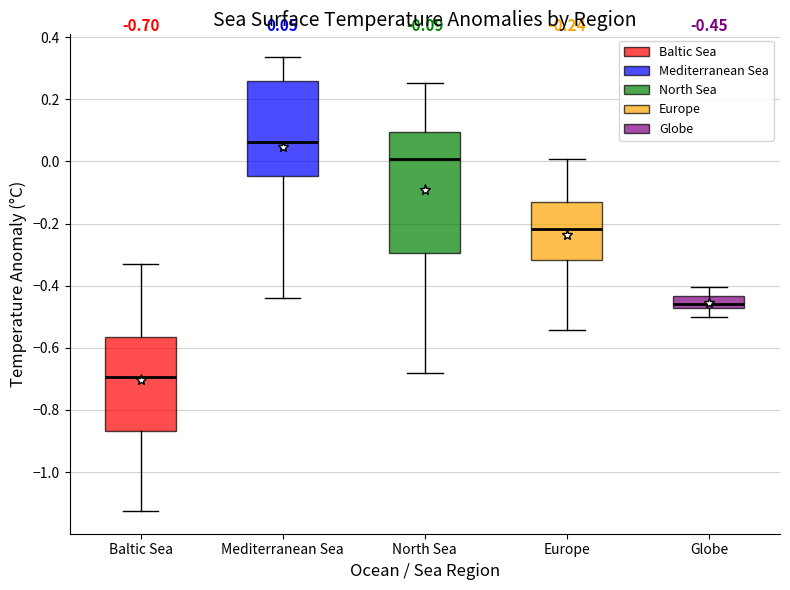

Which box has the highest median line?

Mediterranean Sea